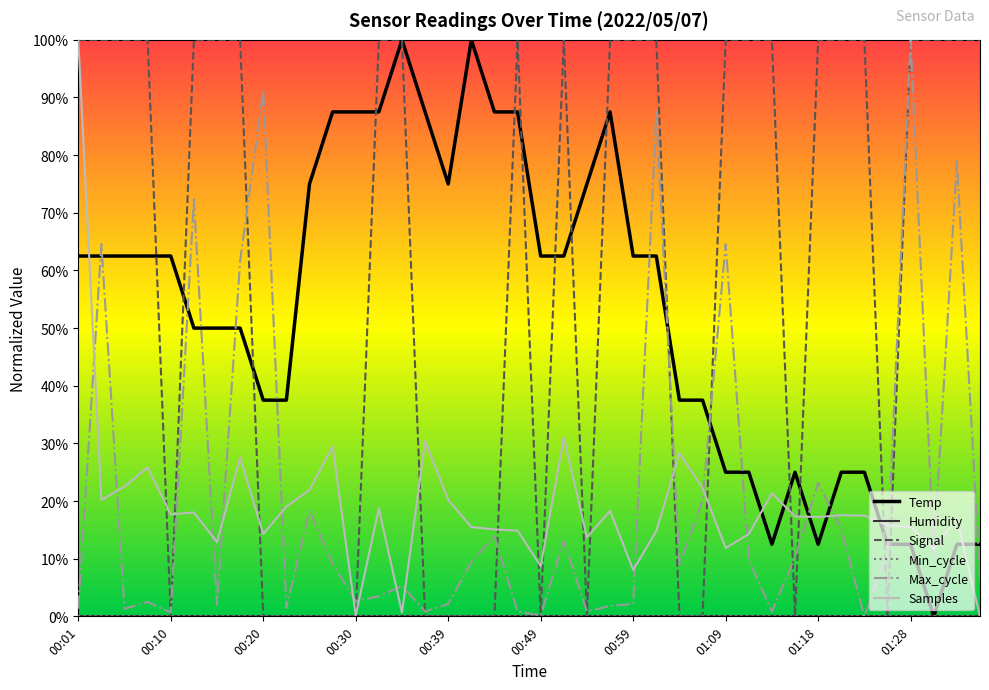

True or false: Samples and Max_cycle cross at least once.

True